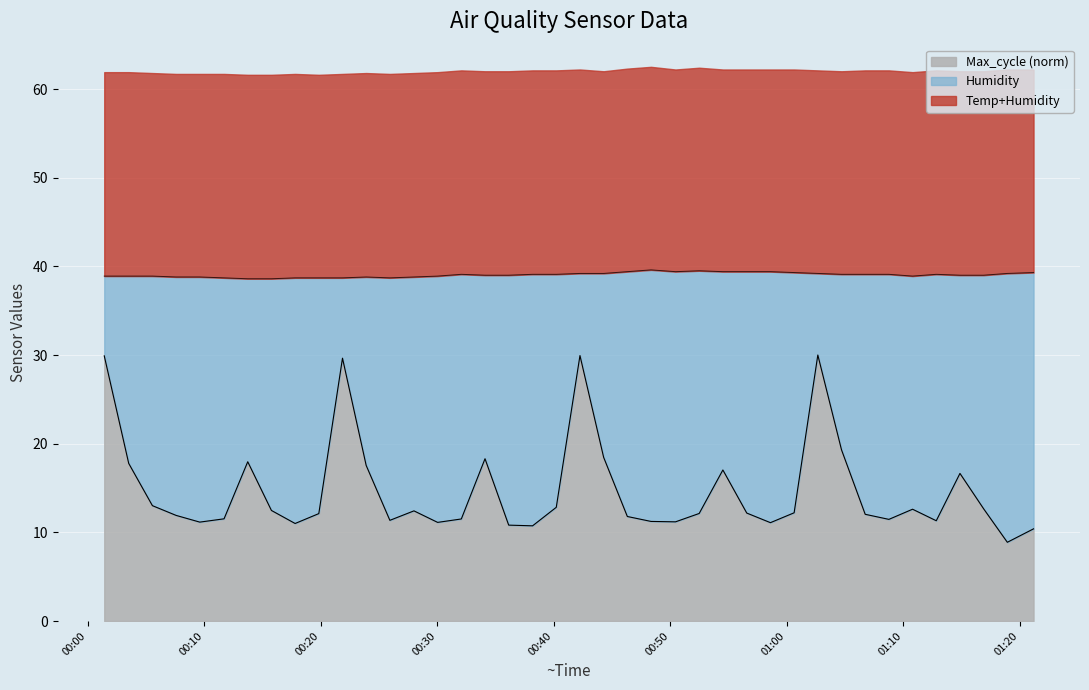

How many values in the Max_cycle series are below 12?

17